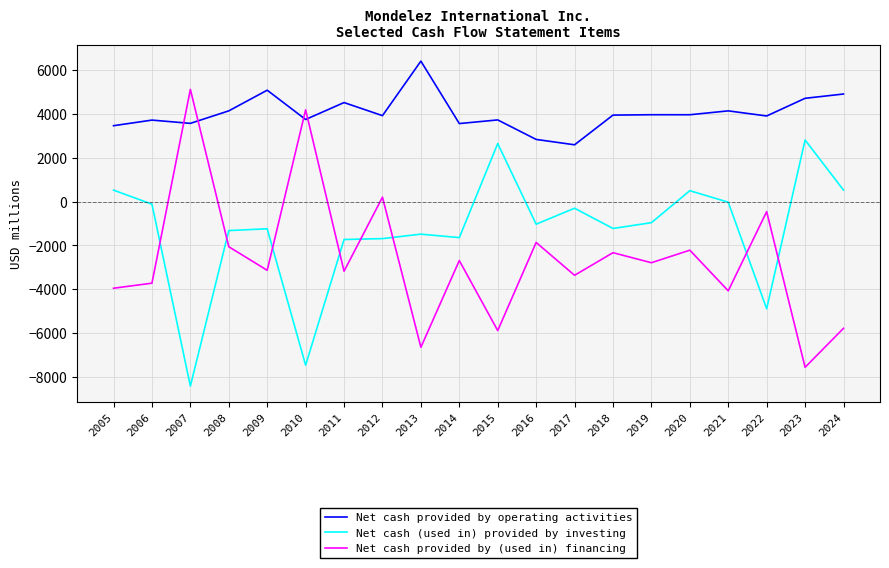

True or false: Net cash provided by operating activities and Net cash (used in) provided by investing cross at least once.

False